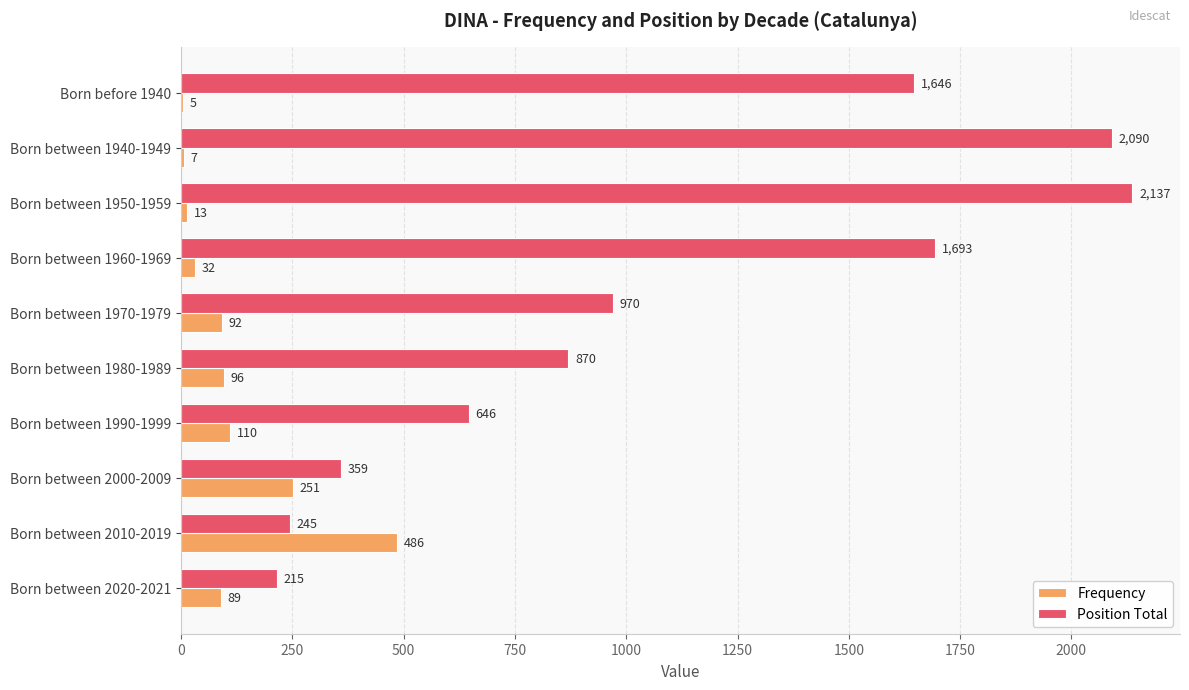

Which label corresponds to the largest value in the chart?

Born between 1950-1959